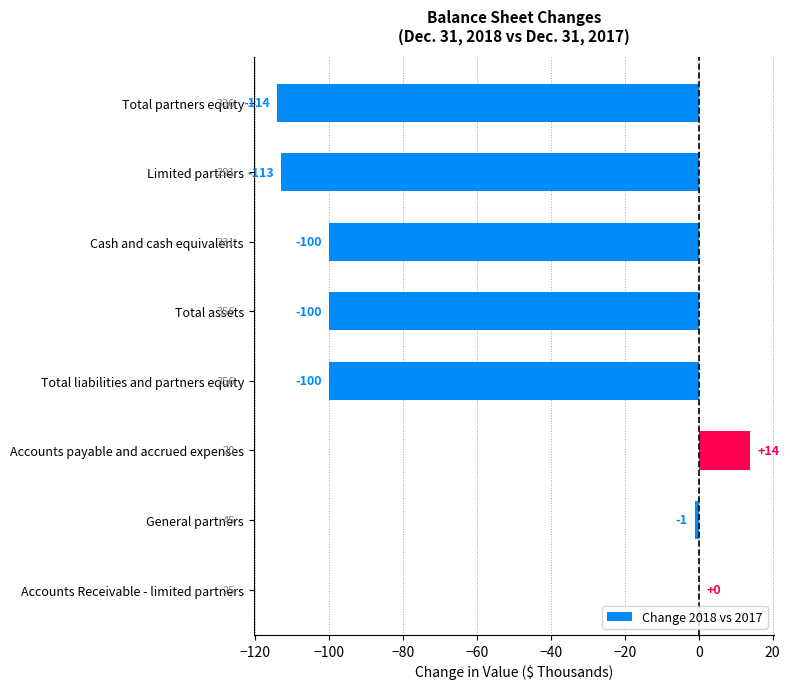

What is the sum of all values?

-514